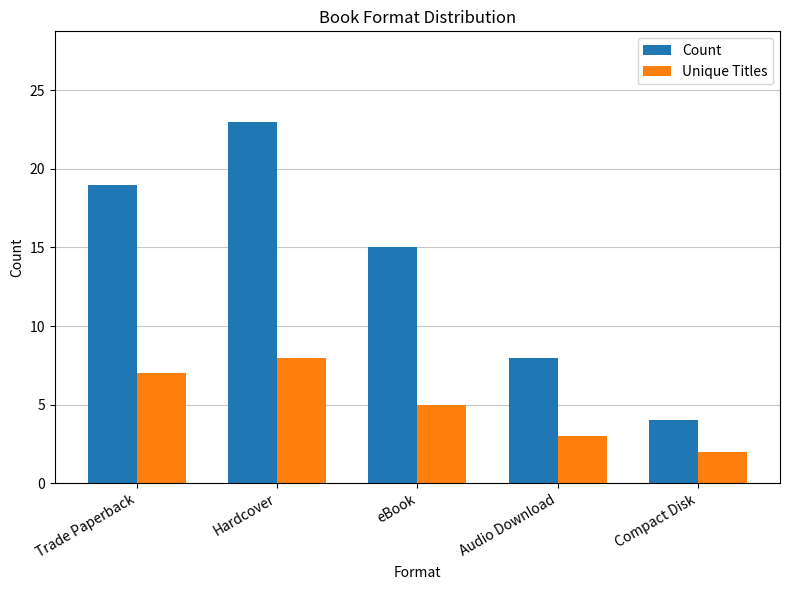

Is it true that Count equals 10 at eBook?

False